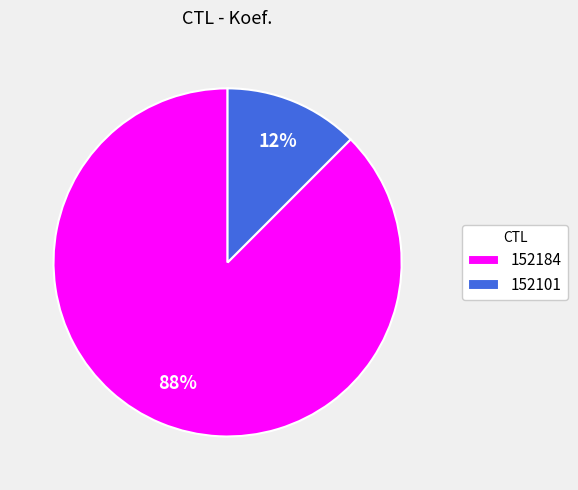

Rank the categories by value from lowest to highest.

152101, 152184